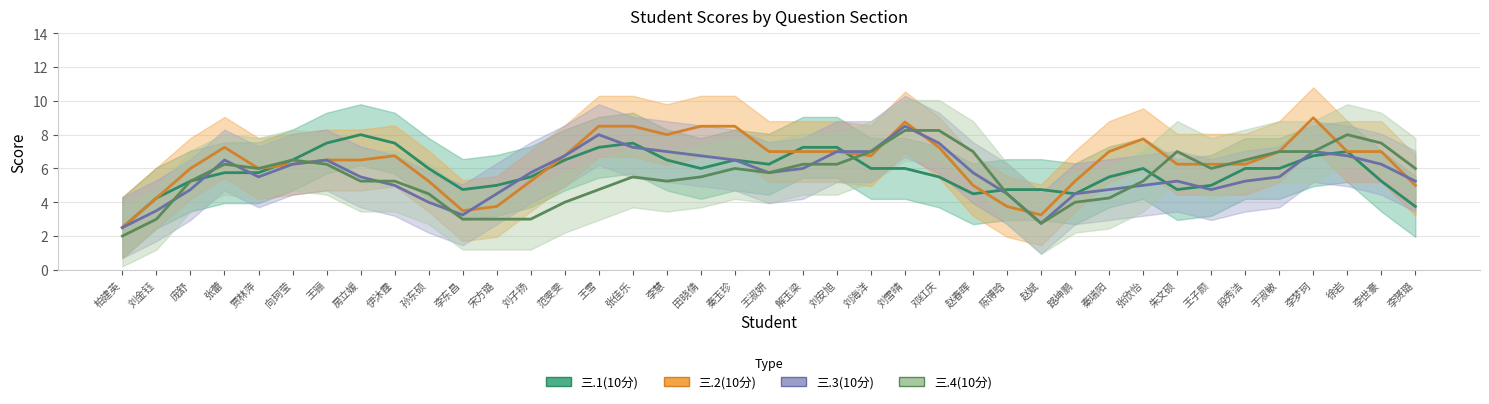

What value does the 三.4(10分) series have at 王淑妍?

7